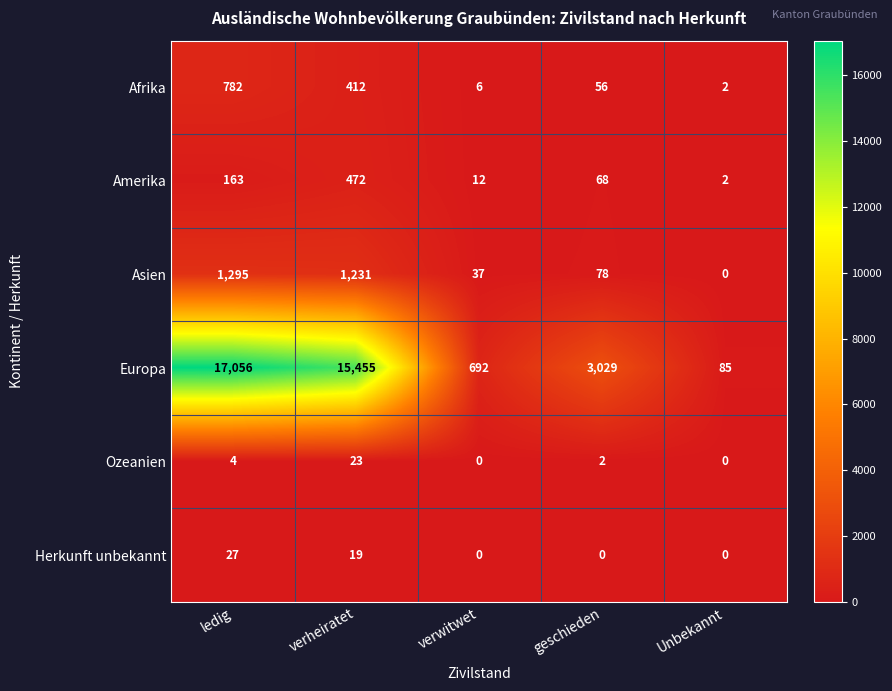

Which series has the largest total across all categories?

Europa